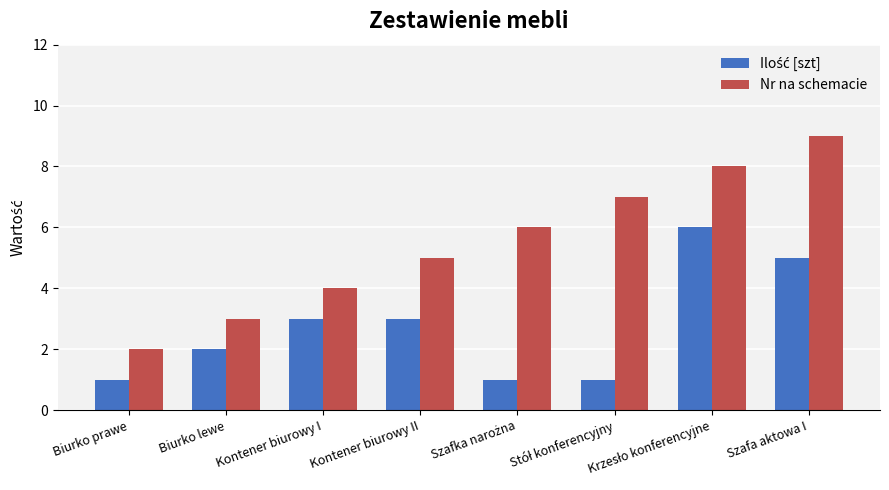

Which series has the largest total across all categories?

Nr na schemacie